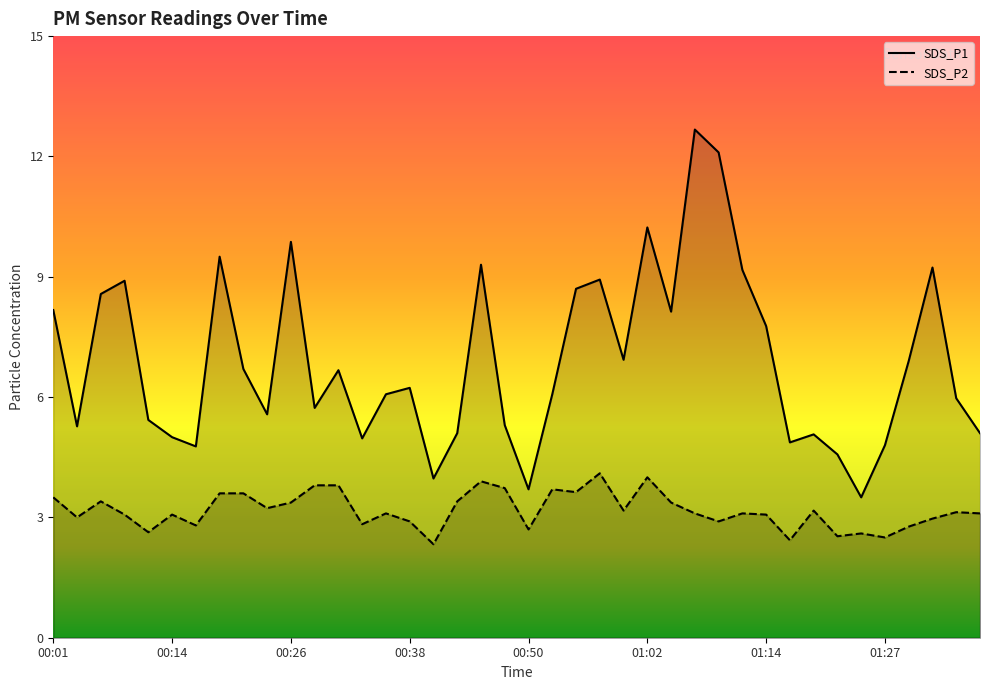

Reading right to left, what are all the values shown in this chart?

SDS_P1: 01:36=5.1	01:34=6.0	01:31=9.2	01:29=6.9	01:27=4.8	01:24=3.5	01:22=4.6	01:19=5.1	01:17=4.9	01:14=7.8	01:12=9.2	01:10=12.1	01:07=12.7	01:05=8.1	01:02=10.2	01:00=6.9	00:57=8.9	00:55=8.7	00:53=6.1	00:50=3.7	00:48=5.3	00:45=9.3	00:43=5.1	00:40=4.0	00:38=6.2	00:36=6.1	00:33=5.0	00:31=6.7	00:28=5.7	00:26=9.9	00:23=5.6	00:21=6.7	00:19=9.5	00:16=4.8	00:14=5.0	00:11=5.4	00:09=8.9	00:06=8.6	00:04=5.3	00:01=8.2
SDS_P2: 01:36=3.1	01:34=3.1	01:31=3.0	01:29=2.8	01:27=2.5	01:24=2.6	01:22=2.5	01:19=3.2	01:17=2.4	01:14=3.1	01:12=3.1	01:10=2.9	01:07=3.1	01:05=3.4	01:02=4.0	01:00=3.2	00:57=4.1	00:55=3.6	00:53=3.7	00:50=2.7	00:48=3.7	00:45=3.9	00:43=3.4	00:40=2.3	00:38=2.9	00:36=3.1	00:33=2.8	00:31=3.8	00:28=3.8	00:26=3.4	00:23=3.2	00:21=3.6	00:19=3.6	00:16=2.8	00:14=3.1	00:11=2.6	00:09=3.1	00:06=3.4	00:04=3.0	00:01=3.5